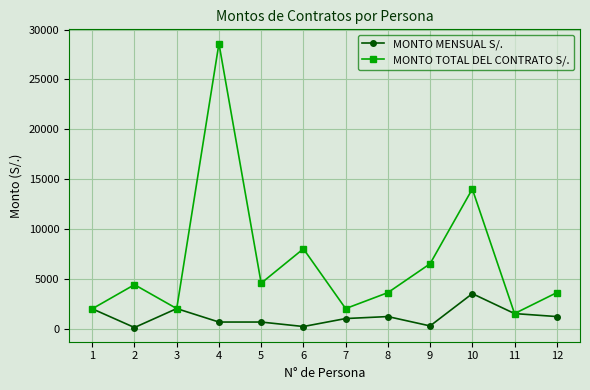

Where is MONTO TOTAL DEL CONTRATO S/. nearest to the value 15050?

10